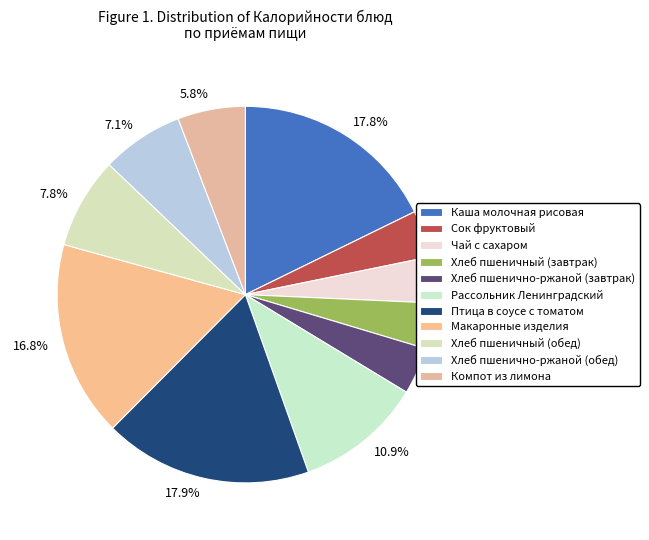

How many segments does this pie chart have?

11